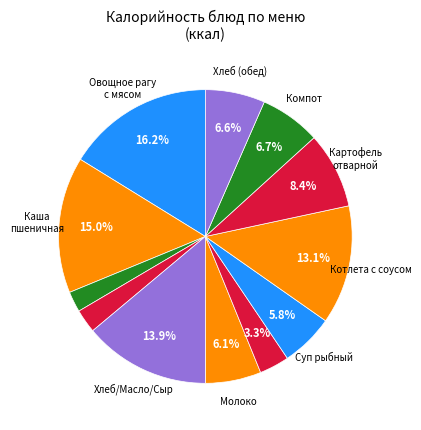

What is the largest slice in the pie chart?

Овощное рагу с мясом